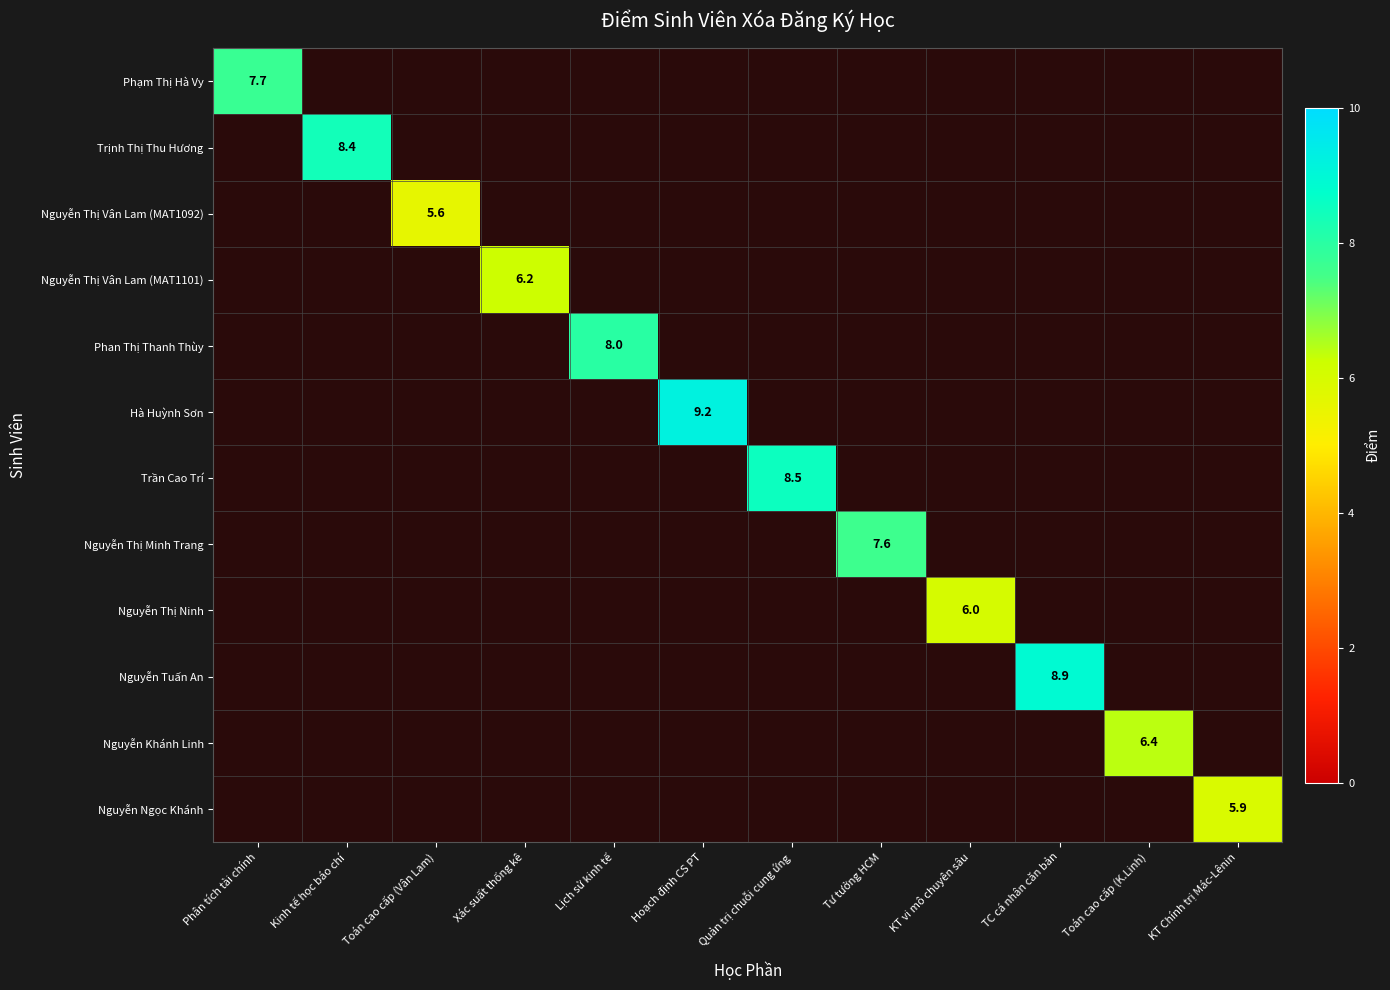

True or false: Nguyễn Thị Vân Lam (MAT1092) has a value of 5.6 at Toán cao cấp (Vân Lam).

True